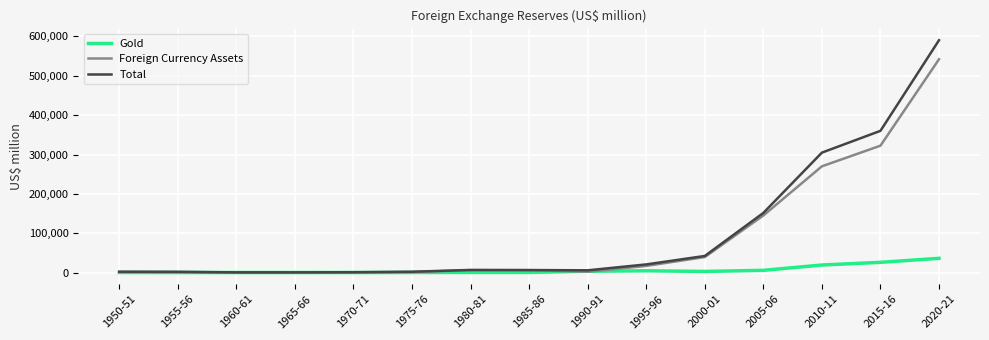

What position from the right is 1980-81?

9